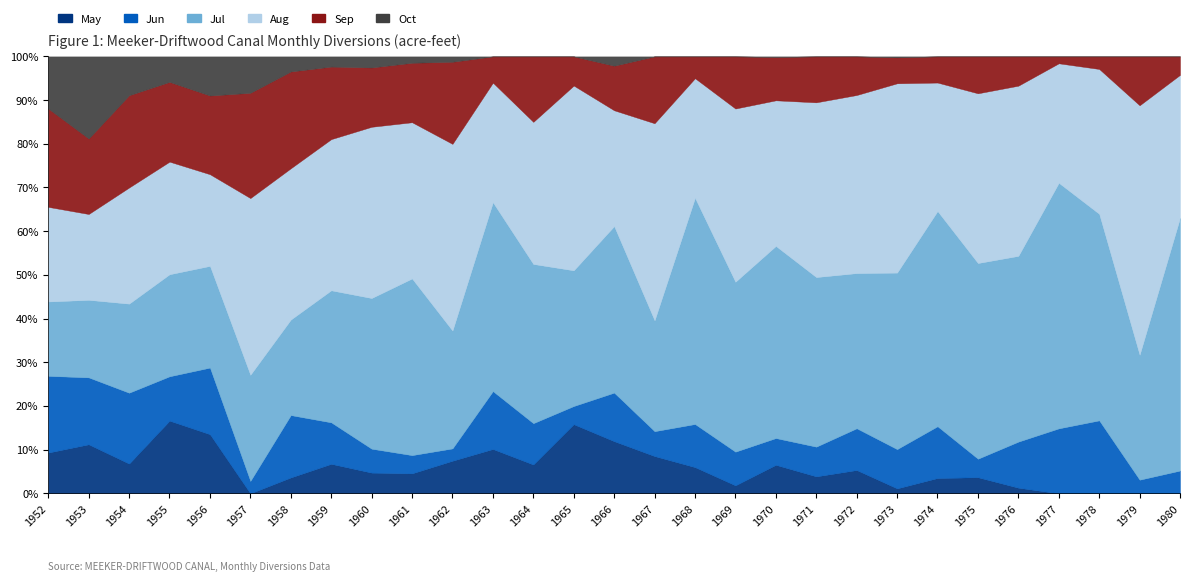

Count the number of categories in the chart.

29